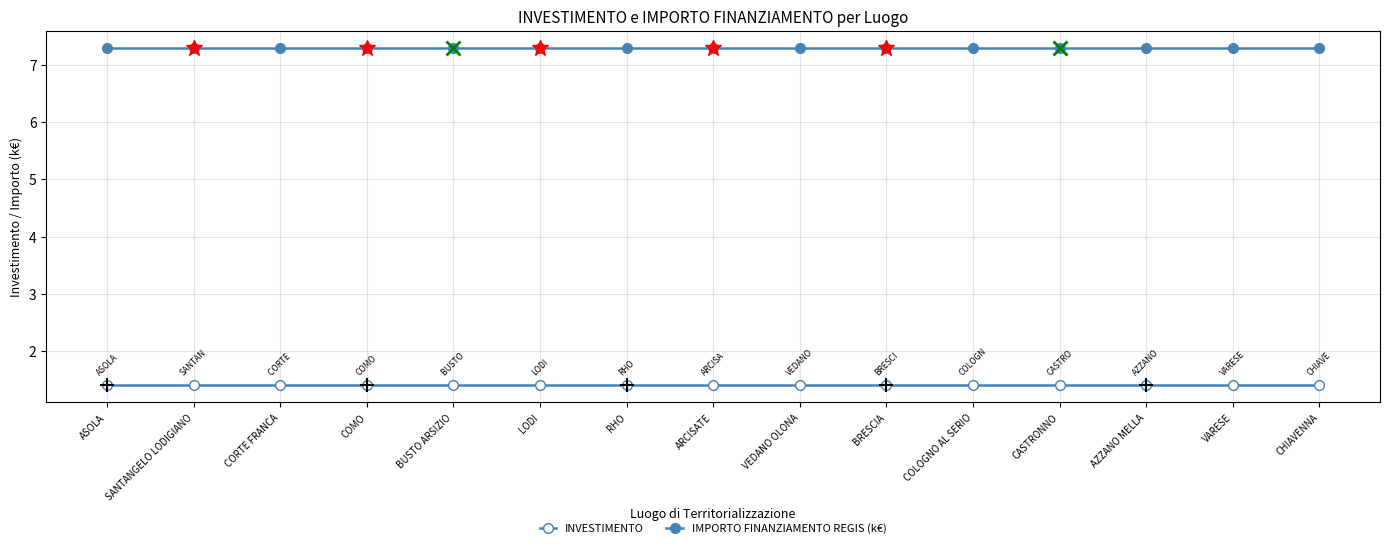

Between BUSTO ARSIZIO and COMO, which is larger?

BUSTO ARSIZIO